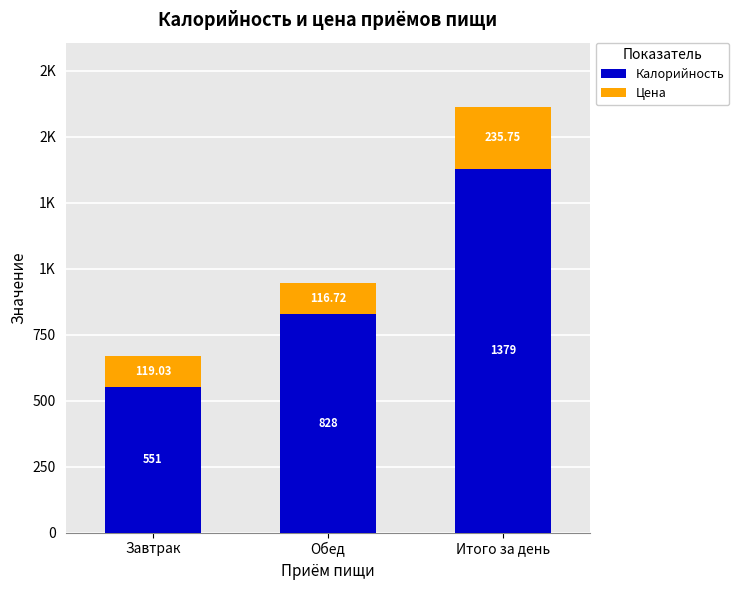

Does the chart contain stacked bars?

Yes